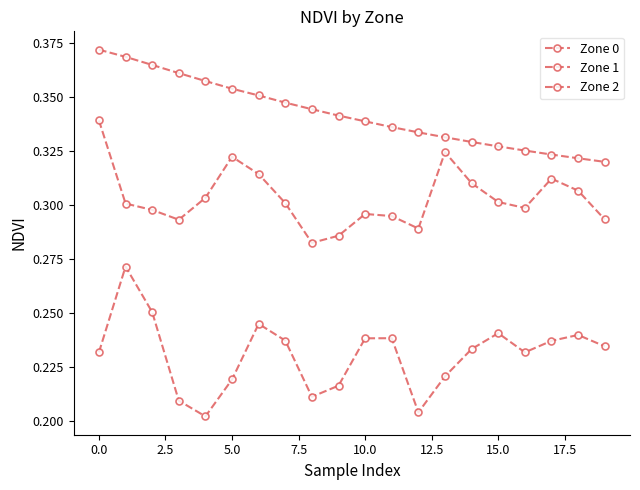

Does the chart have visible grid lines?

No